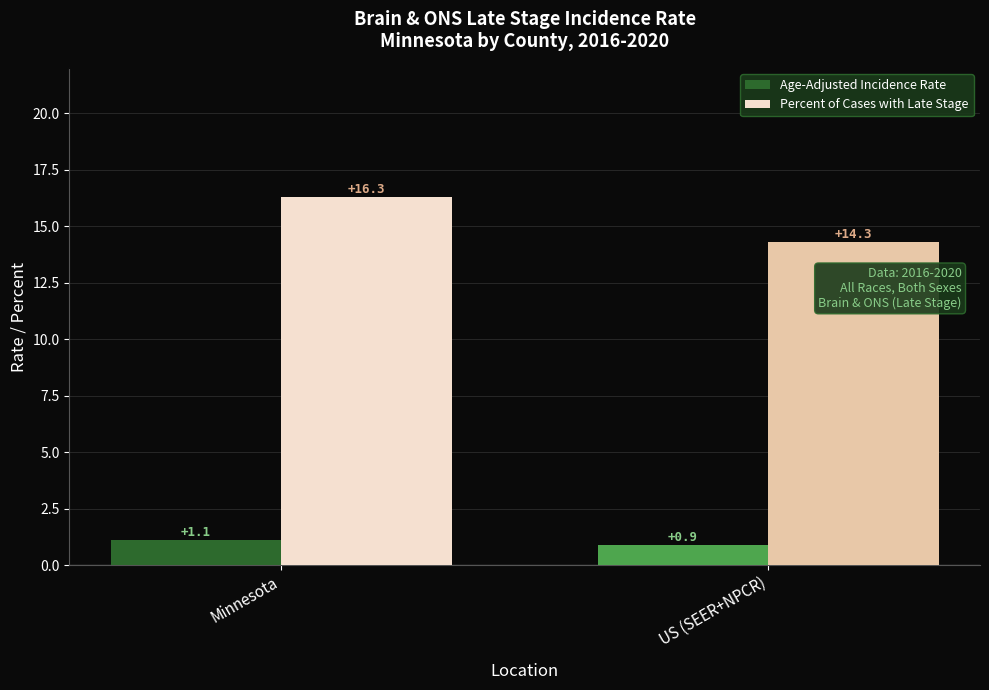

Reading left to right, transcribe all the data shown in this chart.

Age-Adjusted Incidence Rate: 1.1	0.9
Percent of Cases with Late Stage: 16.3	14.3